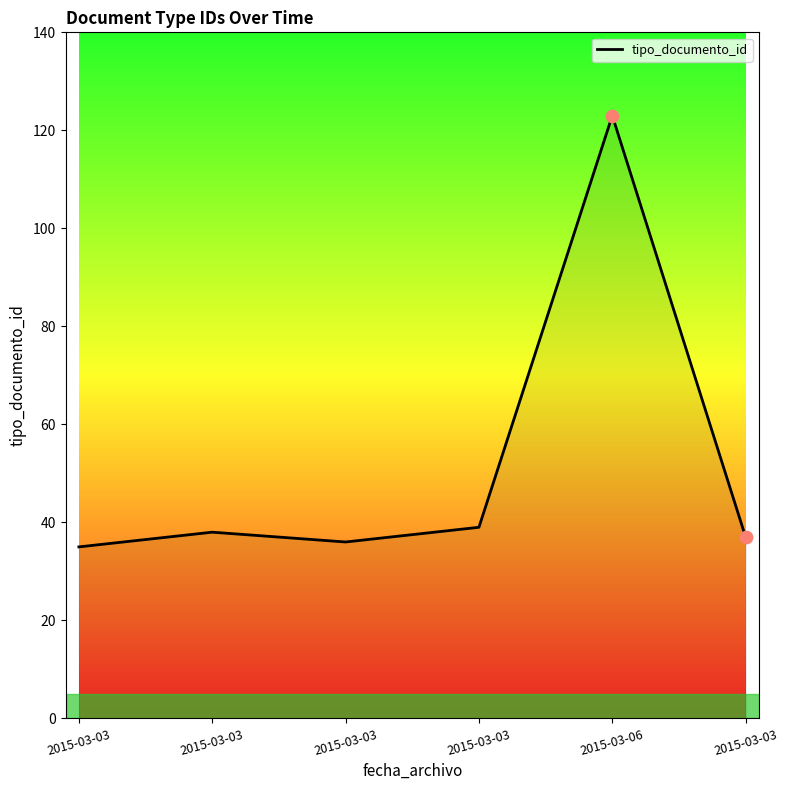

What is the change in value from 2015-03-06 to 2015-03-03?

-86